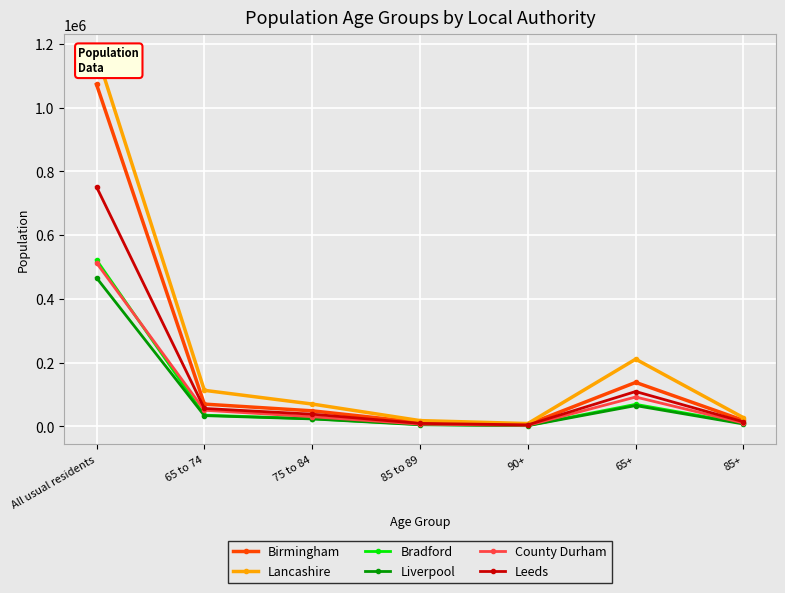

At which category does the chart reach its minimum across all series?

90+